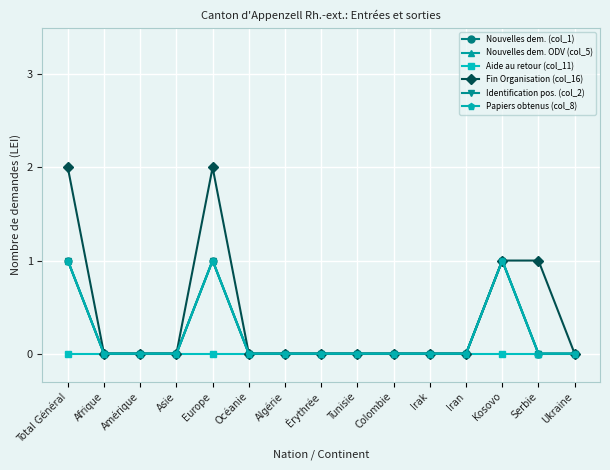

Is this an area chart (filled region under the line)?

No